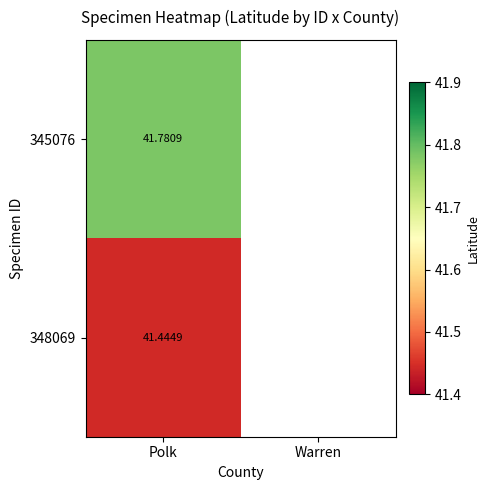

Where is 345076 nearest to the value 41?

Polk